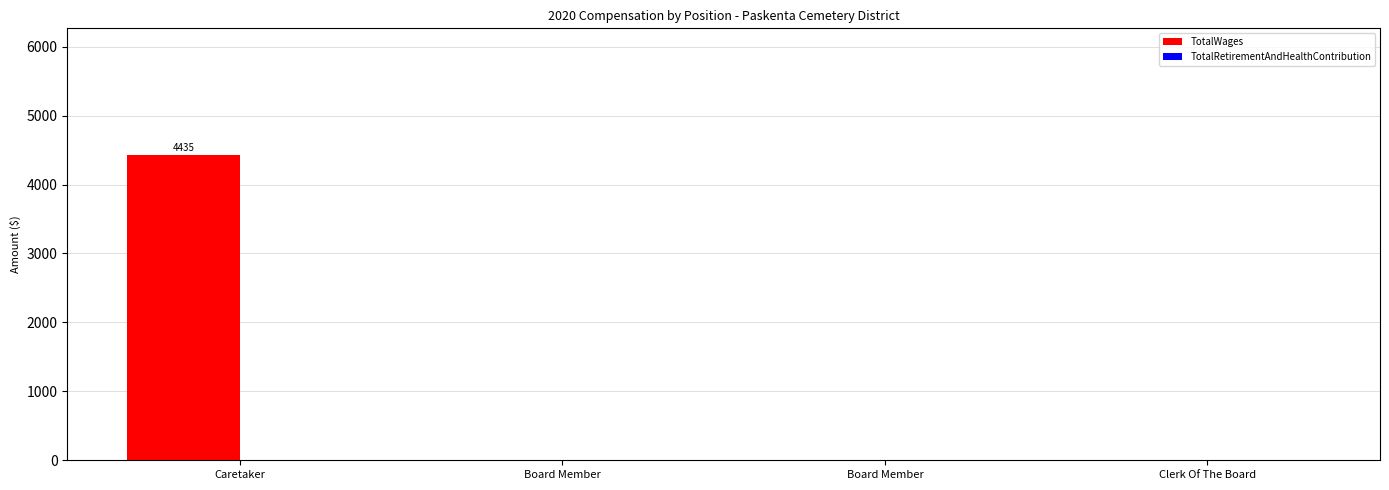

How many values exceed 0?

1